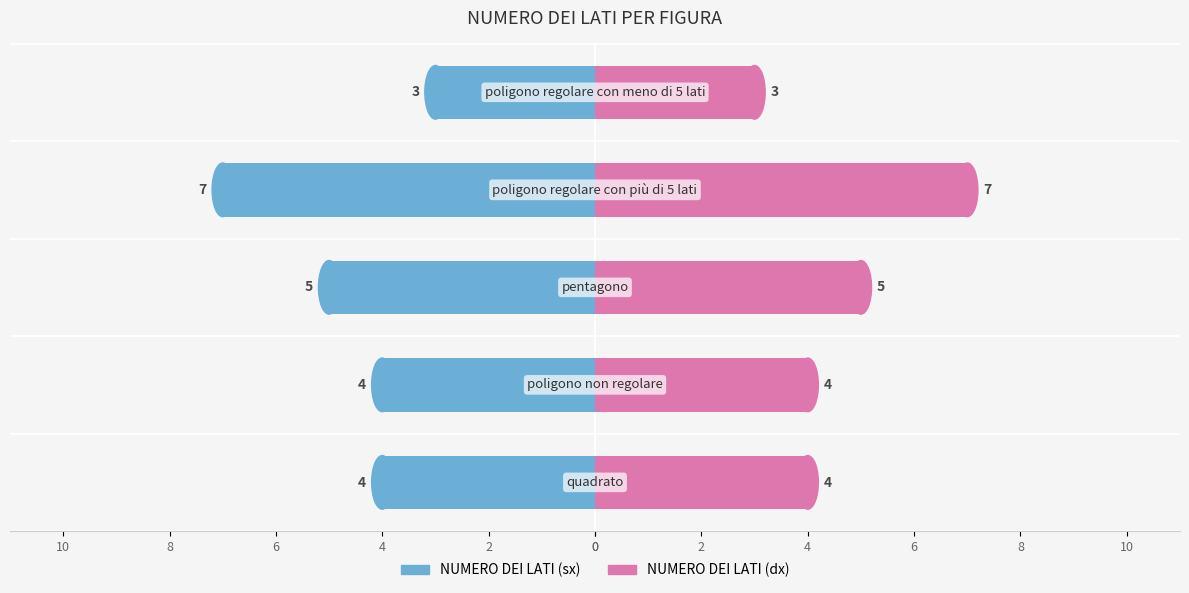

Which series has the widest spread of values?

NUMERO DEI LATI